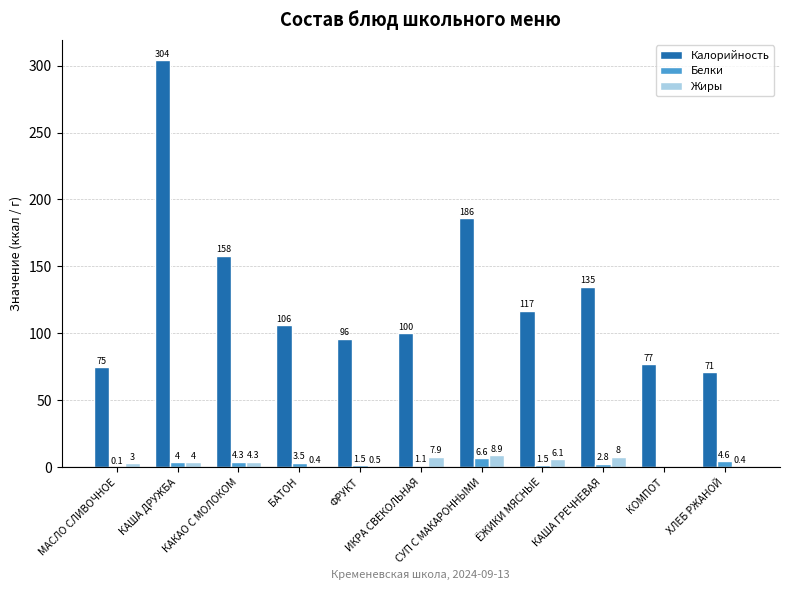

Is the value of Жиры at ИКРА СВЕКОЛЬНАЯ greater than the value of Белки at КАША ДРУЖБА?

Yes